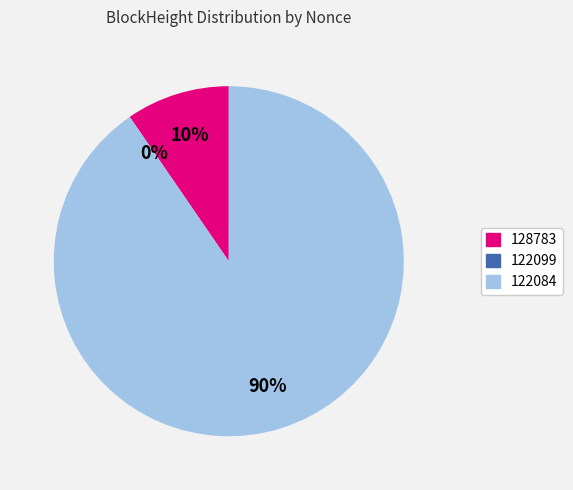

What is the total percentage of 122099 and 128783?

9.6%